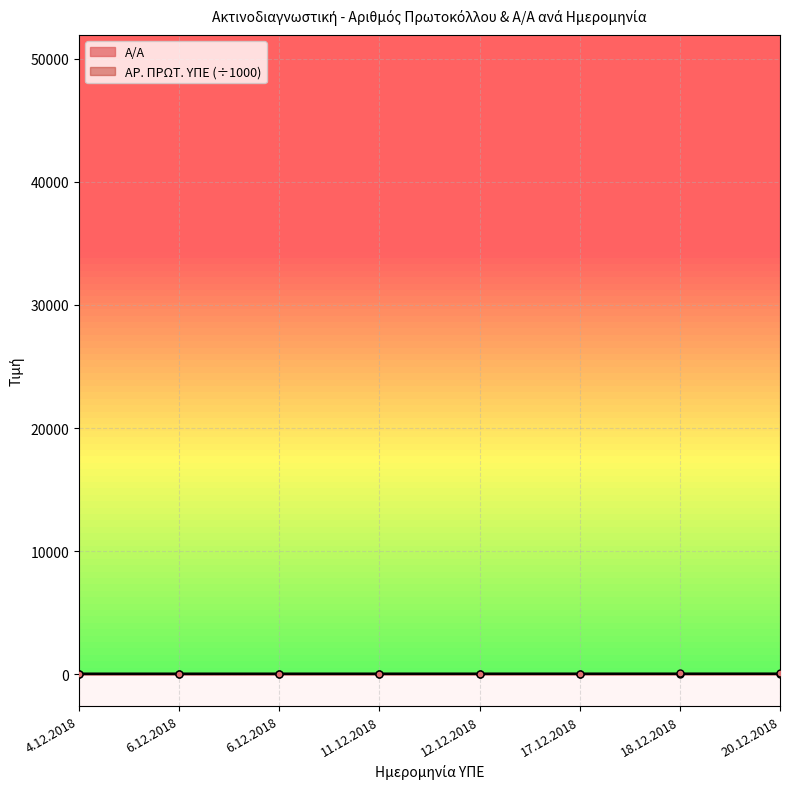

Reading left to right, what are all the values shown in this chart?

Α/Α: 1.0	2.0	3.0	4.0	5.0	6.0	7.0	8.0
ΑΡ. ΠΡΩΤ. ΥΠΕ: 48.5	49.1	49.2	49.8	50.1	50.9	51.3	52.0